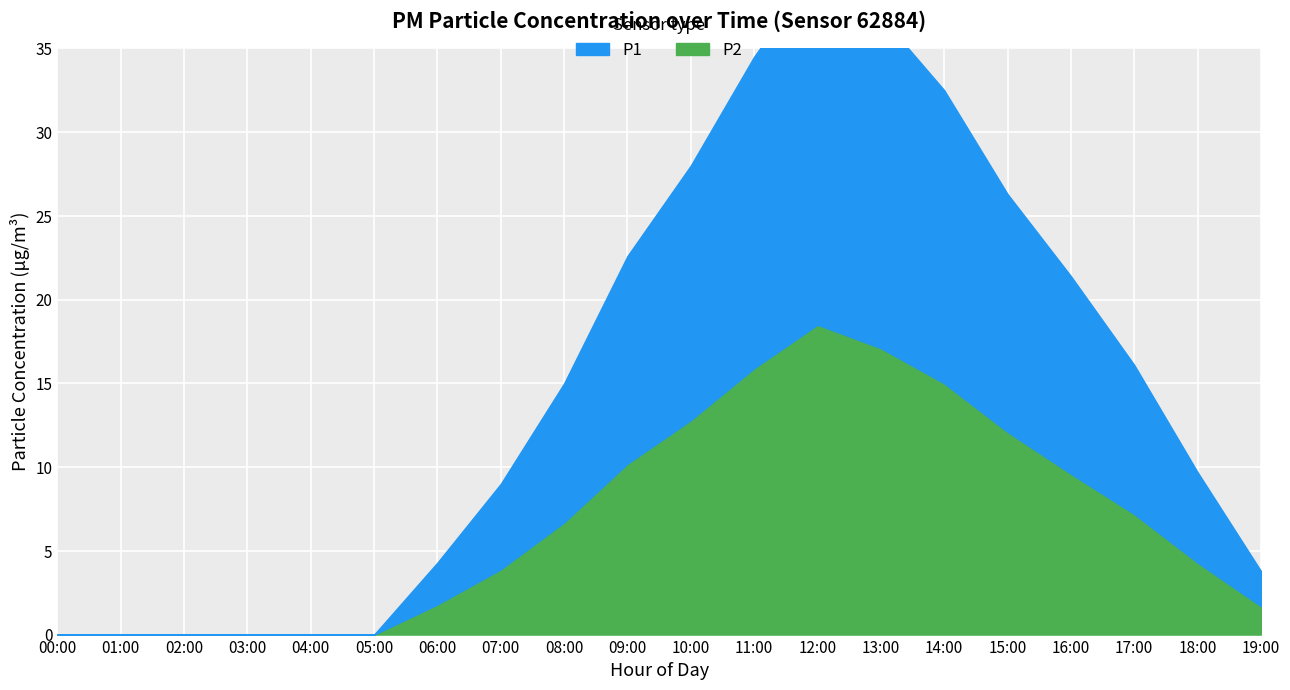

True or false: P2 and P1 intersect in this chart.

False